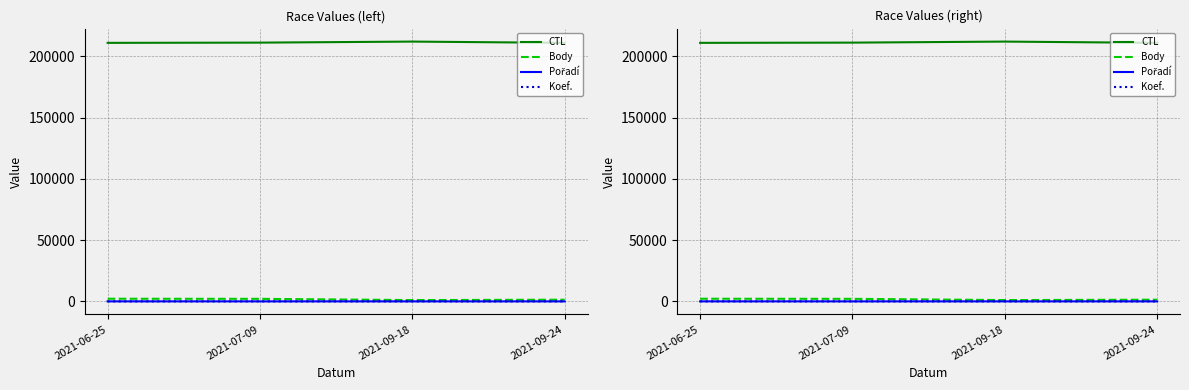

Between 2021-06-25 and 2021-09-24, which is larger?

2021-09-24